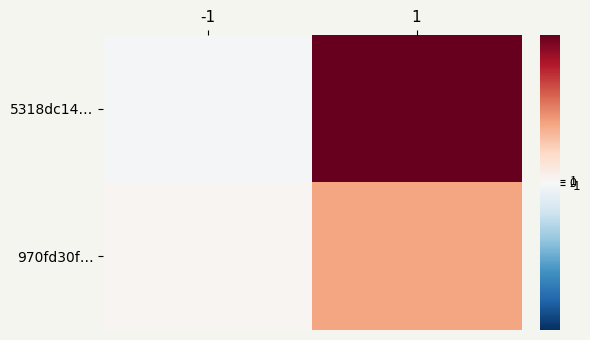

At 1, list the series in order from smallest to largest.

970fd30f…, 5318dc14…